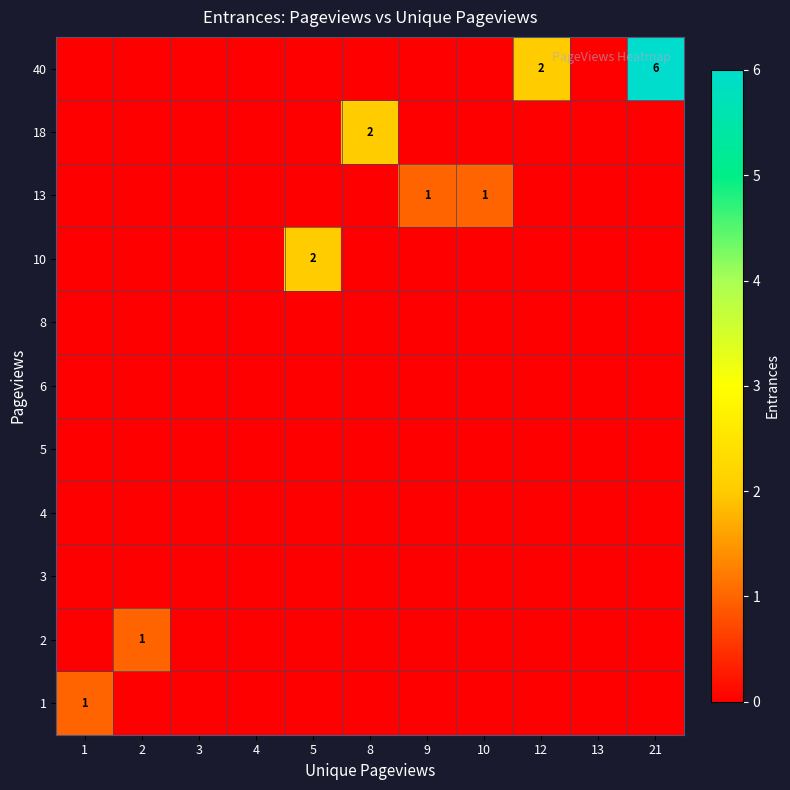

At how many categories does at least one series exceed 4?

1